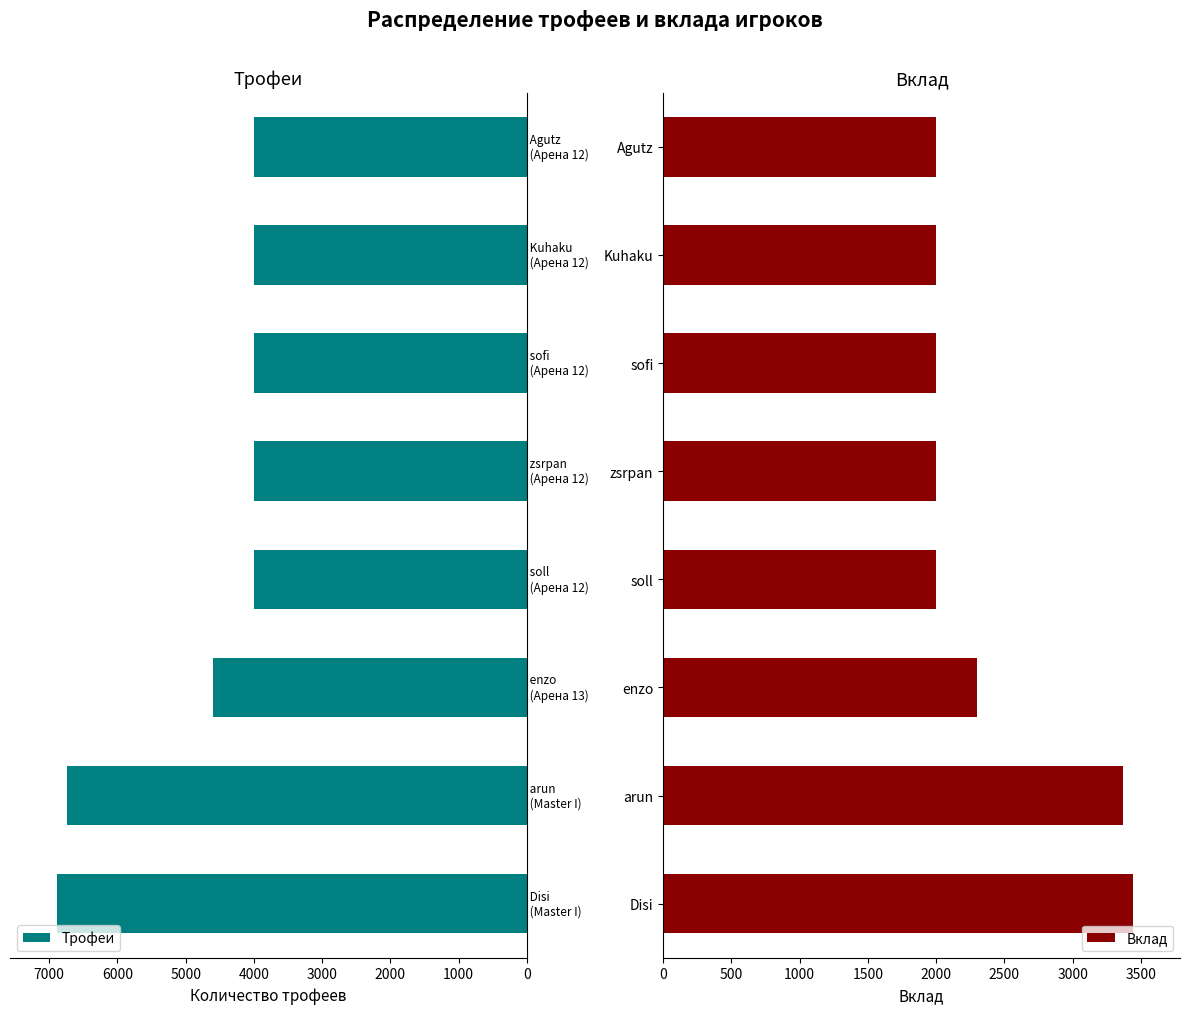

How many values in the Вклад series exceed 2000?

3